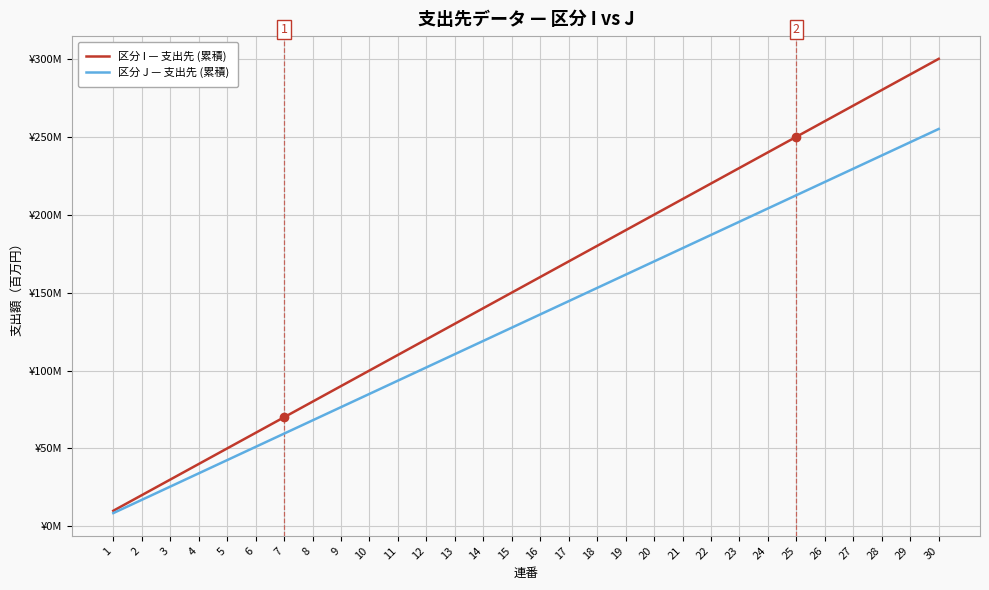

What is the difference between the maximum and second lowest values in the 区分 I — 支出先 (累積) series?

280.0